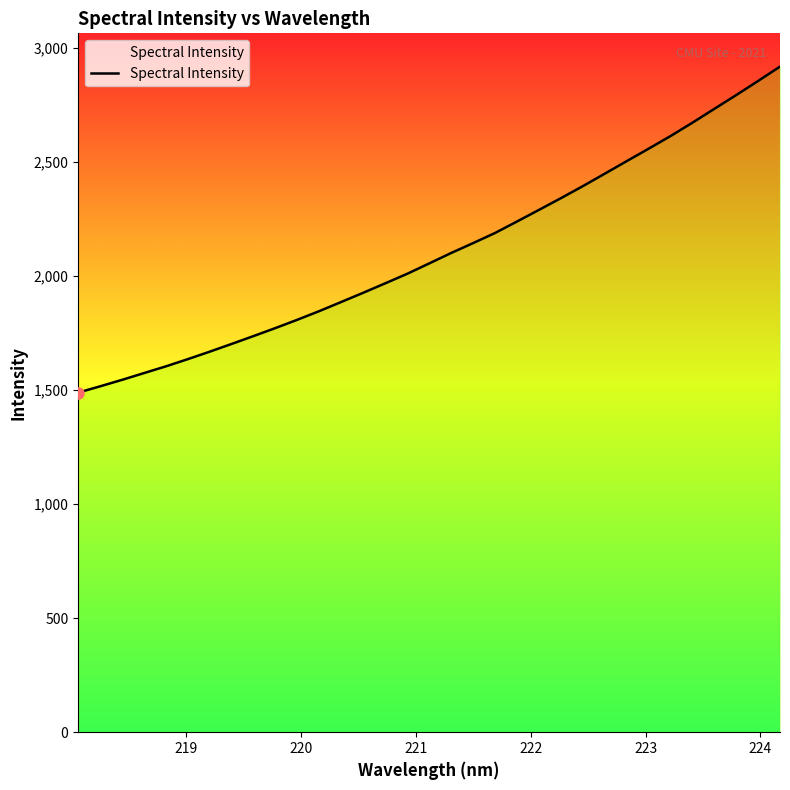

What is the maximum value shown in the chart?

2917.2